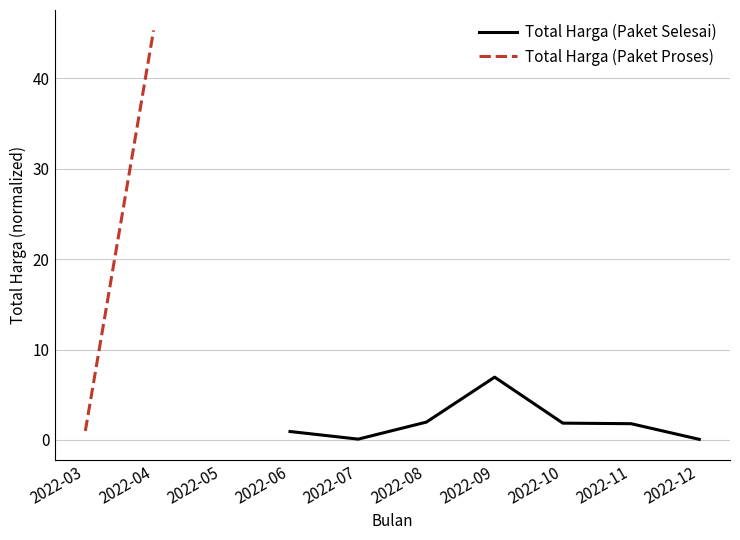

How many lines are shown in the chart?

2